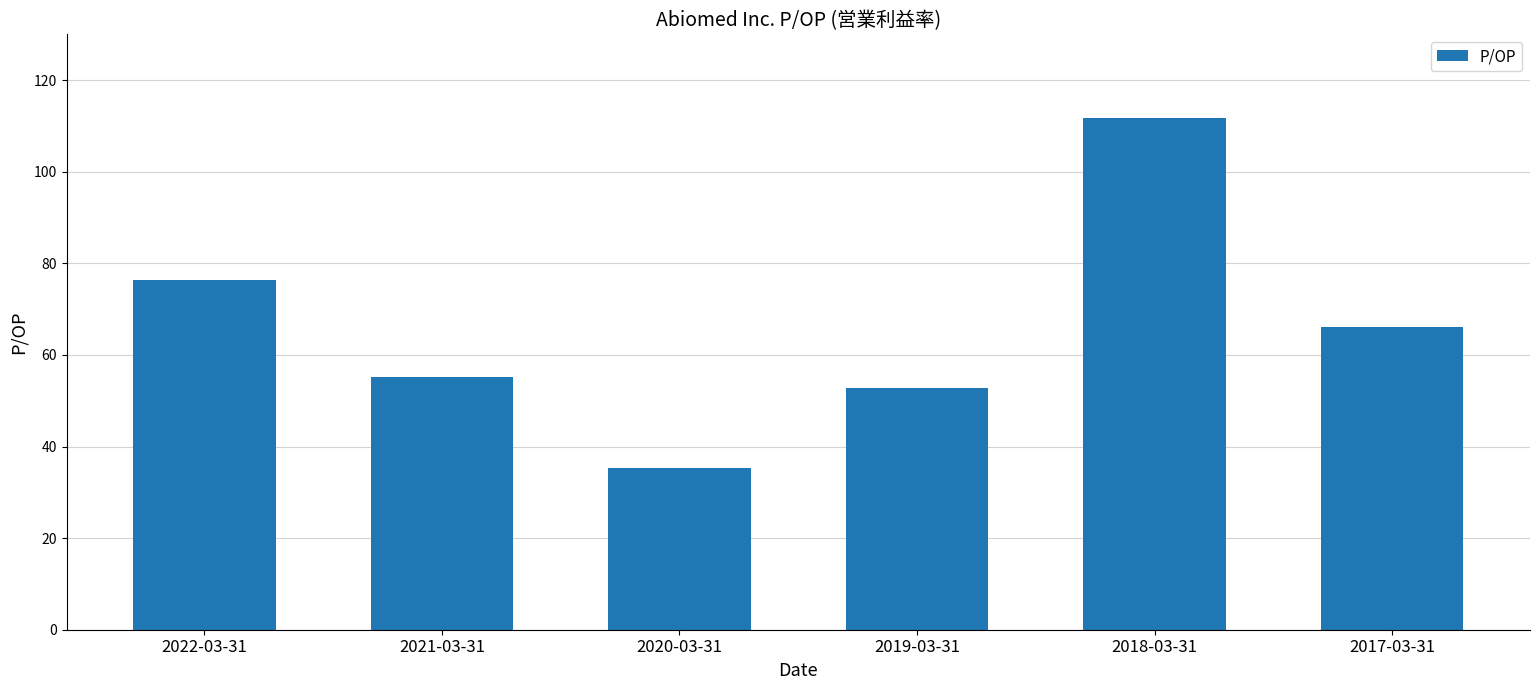

Rank the categories by value from highest to lowest.

2018-03-31, 2022-03-31, 2017-03-31, 2021-03-31, 2019-03-31, 2020-03-31